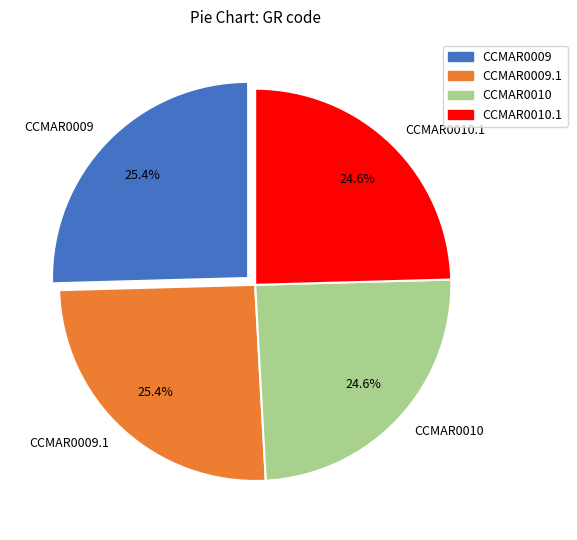

What percentage is the CCMAR0010 slice, to the nearest percent?

25%